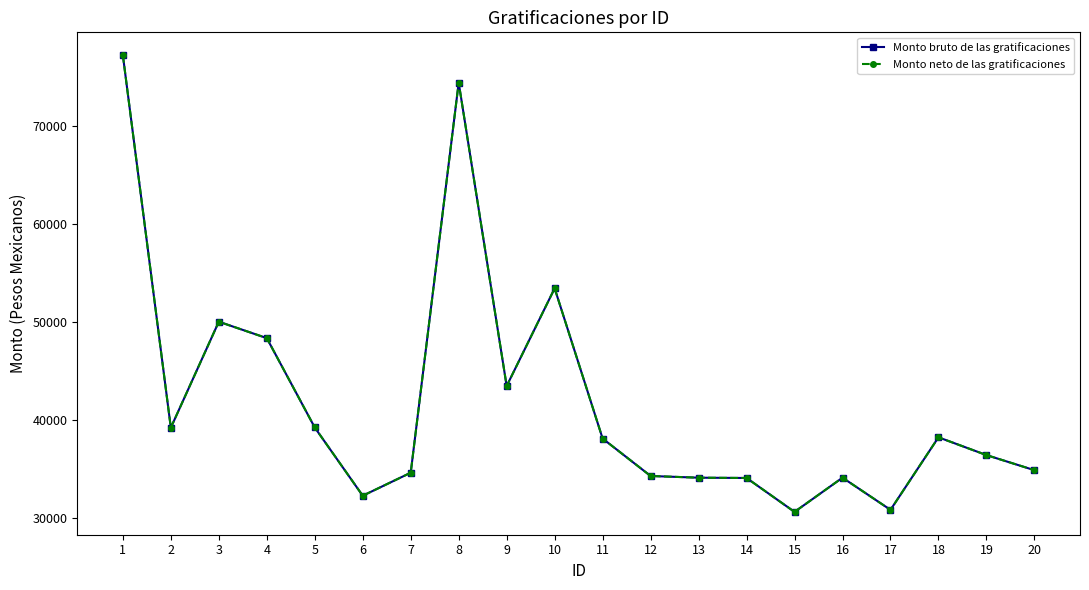

How many interior local valleys does the Monto bruto de las gratificaciones series have?

5